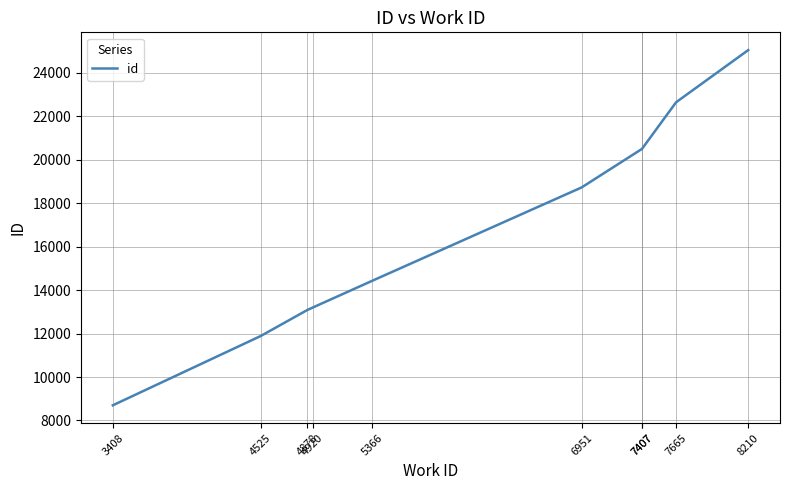

Reading left to right, what are all the values shown in this chart?

3408=8699	4525=11887	4878=13087	4920=13203	5366=14425	6951=18730	7407=20503	7407=20504	7665=22652	8210=25053